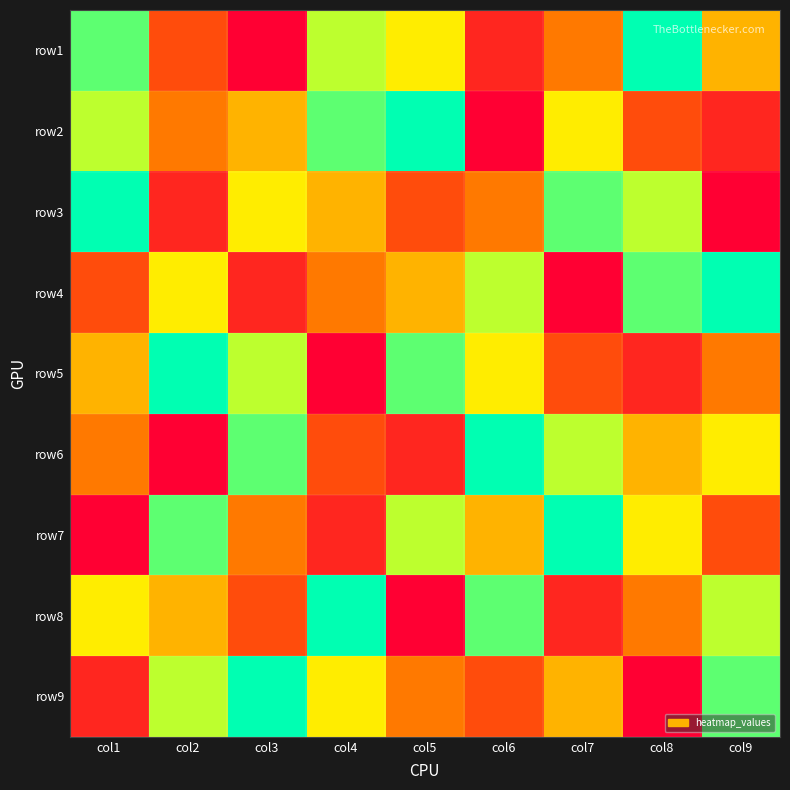

At which category does the chart reach its peak across all series?

col8